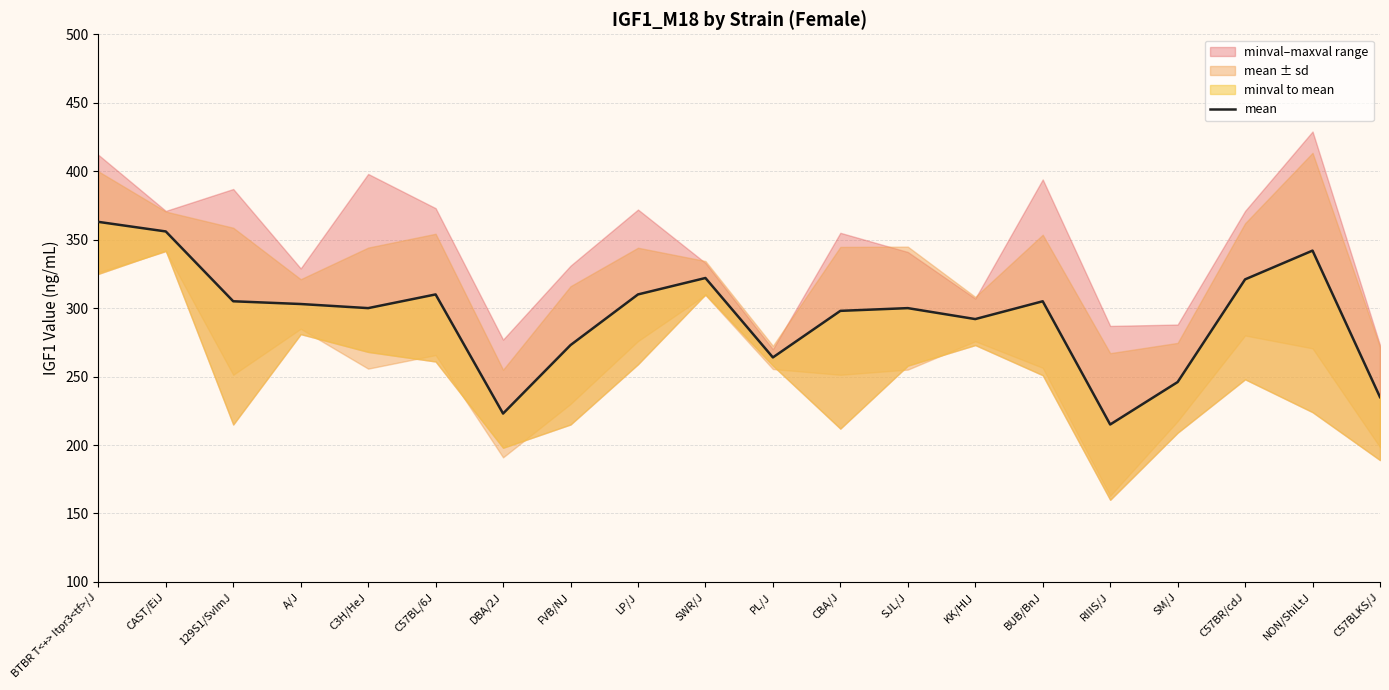

What is the ratio of the value at DBA/2J to the value at CAST/EiJ?

0.6